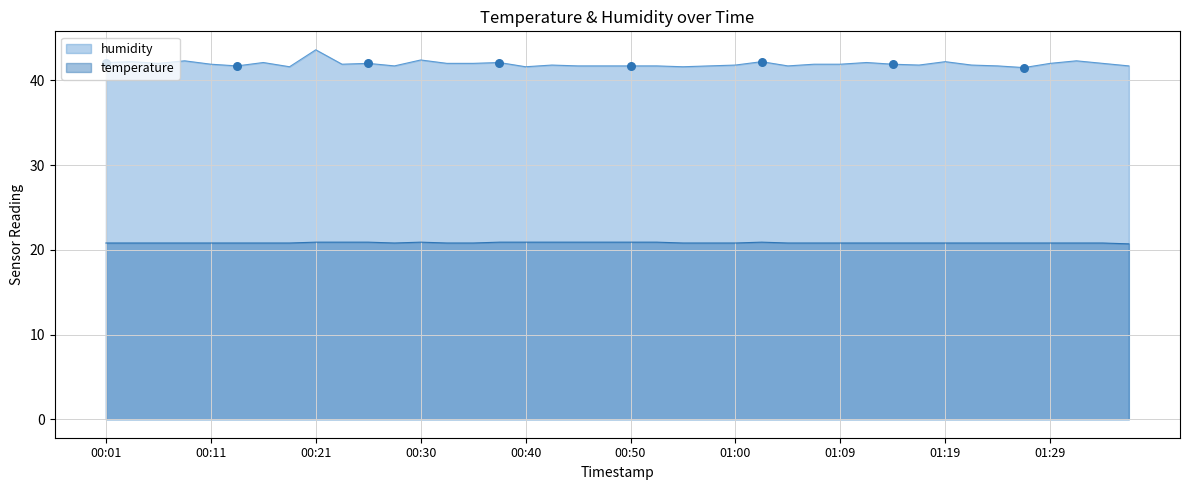

Is the value of temperature at 02:32 greater than the value of humidity at 01:31?

No